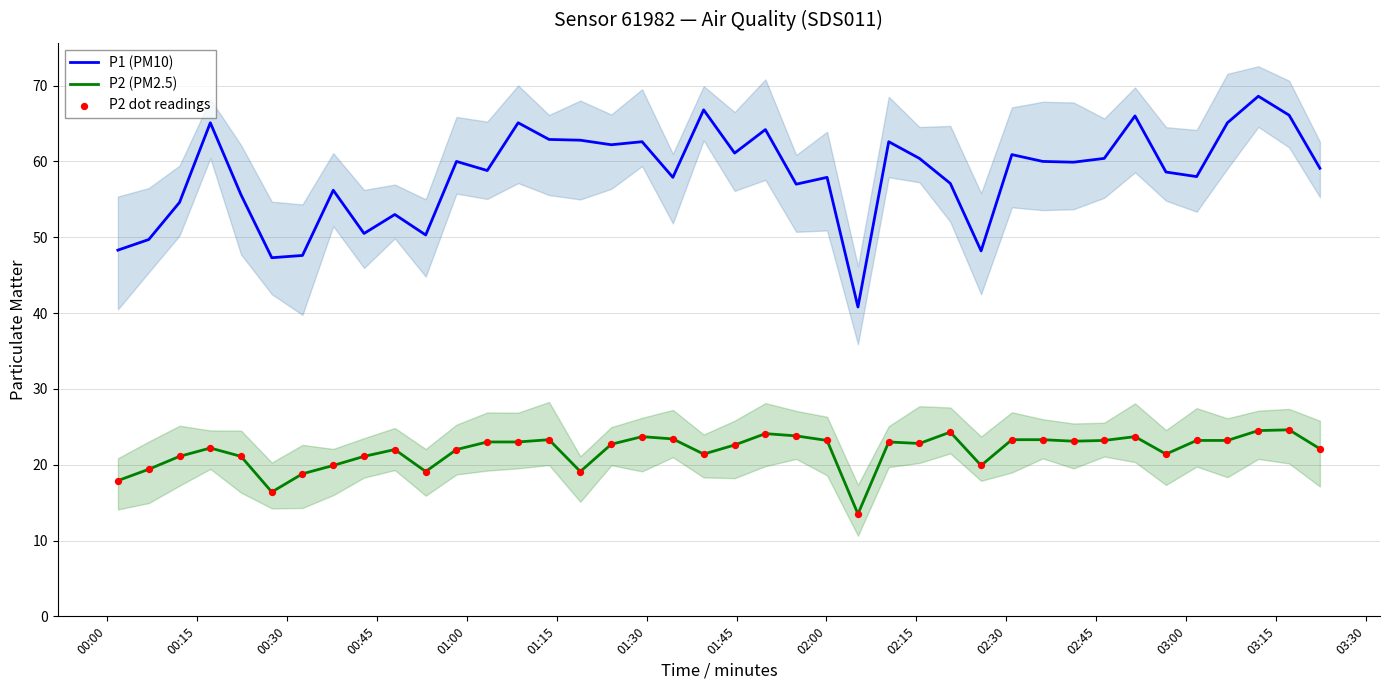

Which series contains the lowest Y value?

P2 (PM2.5)